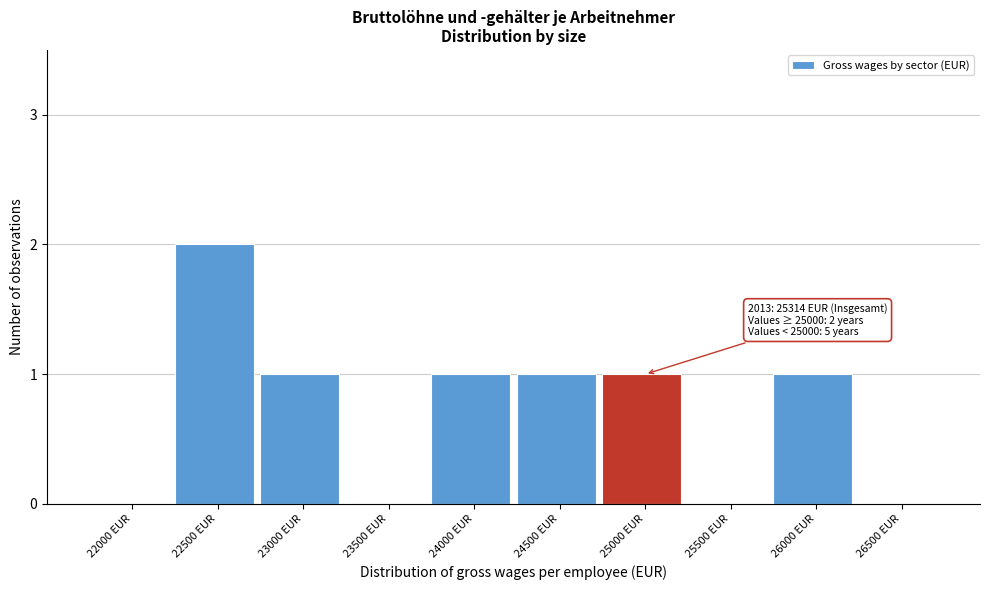

Reading right to left, what are all the values shown in this chart?

26500 EUR=0	26000 EUR=1	25500 EUR=0	25000 EUR=1	24500 EUR=1	24000 EUR=1	23500 EUR=0	23000 EUR=1	22500 EUR=2	22000 EUR=0